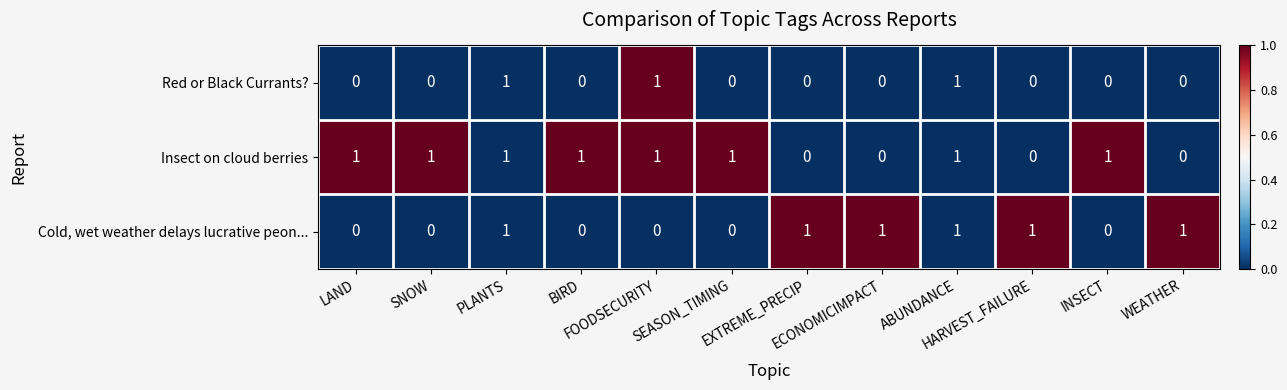

Which series has the largest total across all categories?

Insect on cloud berries